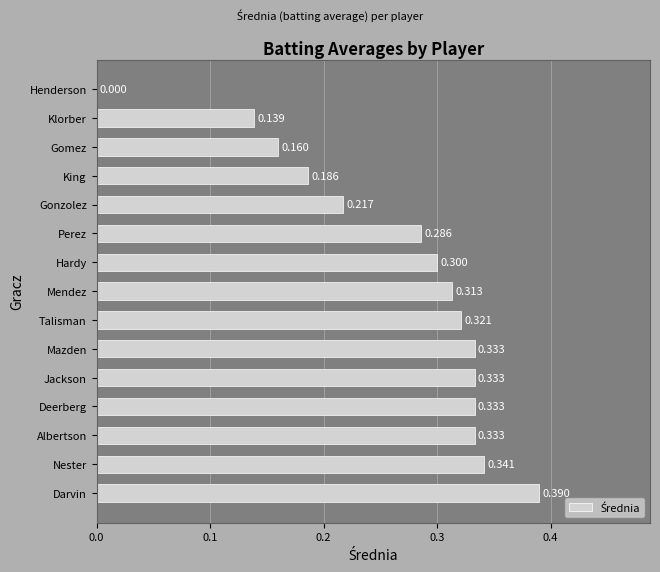

Are the bars grouped side by side (vs. stacked)?

No